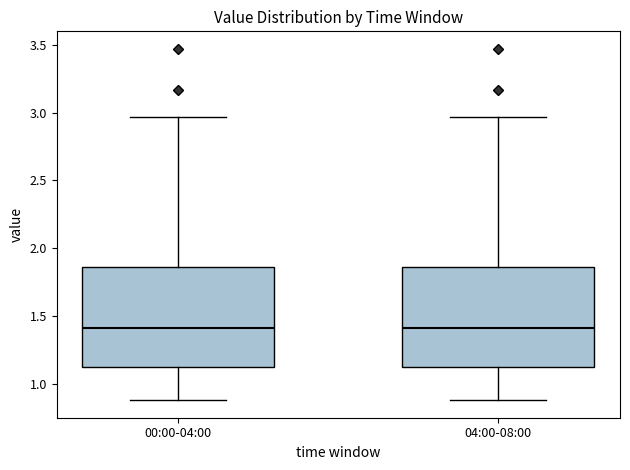

Reading left to right, read every box against the y-axis: the position of its median line, the range the box covers, and the ends of its whiskers. The values are not printed on the chart, so give them approximately, as read against the axis.

00:00-04:00: median 1.40, box 1.10 to 1.85, whiskers 0.90 to 2.95
04:00-08:00: median 1.40, box 1.10 to 1.85, whiskers 0.90 to 2.95